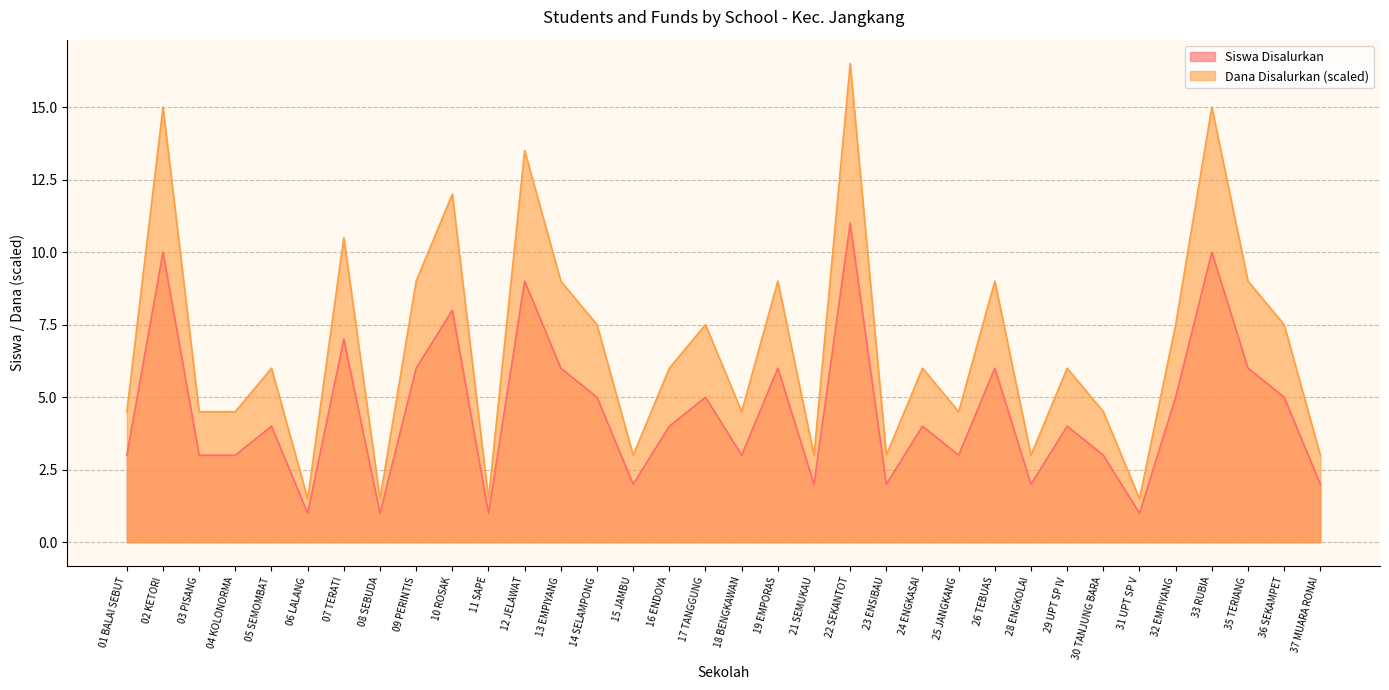

Reading left to right, what are all the values shown in this chart?

Siswa Disalurkan: 01 BALAI SEBUT=3.0	02 KETORI=10.0	03 PISANG=3.0	04 KOLONORMA=3.0	05 SEMOMBAT=4.0	06 LALANG=1.0	07 TERATI=7.0	08 SEBUDA=1.0	09 PERINTIS=6.0	10 ROSAK=8.0	11 SAPE=1.0	12 JELAWAT=9.0	13 EMPIYANG=6.0	14 SELAMPONG=5.0	15 JAMBU=2.0	16 ENDOYA=4.0	17 TANGGUNG=5.0	18 BENGKAWAN=3.0	19 EMPORAS=6.0	21 SEMUKAU=2.0	22 SEKANTOT=11.0	23 ENSIBAU=2.0	24 ENGKASAI=4.0	25 JANGKANG=3.0	26 TEBUAS=6.0	28 ENGKOLAI=2.0	29 UPT SP IV=4.0	30 TANJUNG BARA=3.0	31 UPT SP V=1.0	32 EMPIYANG=5.0	33 RUBIA=10.0	35 TERIANG=6.0	36 SEKAMPET=5.0	37 MUARA RONAI=2.0
Dana Disalurkan: 01 BALAI SEBUT=4.5	02 KETORI=15.0	03 PISANG=4.5	04 KOLONORMA=4.5	05 SEMOMBAT=6.0	06 LALANG=1.5	07 TERATI=10.5	08 SEBUDA=1.5	09 PERINTIS=9.0	10 ROSAK=12.0	11 SAPE=1.5	12 JELAWAT=13.5	13 EMPIYANG=9.0	14 SELAMPONG=7.5	15 JAMBU=3.0	16 ENDOYA=6.0	17 TANGGUNG=7.5	18 BENGKAWAN=4.5	19 EMPORAS=9.0	21 SEMUKAU=3.0	22 SEKANTOT=16.5	23 ENSIBAU=3.0	24 ENGKASAI=6.0	25 JANGKANG=4.5	26 TEBUAS=9.0	28 ENGKOLAI=3.0	29 UPT SP IV=6.0	30 TANJUNG BARA=4.5	31 UPT SP V=1.5	32 EMPIYANG=7.5	33 RUBIA=15.0	35 TERIANG=9.0	36 SEKAMPET=7.5	37 MUARA RONAI=3.0